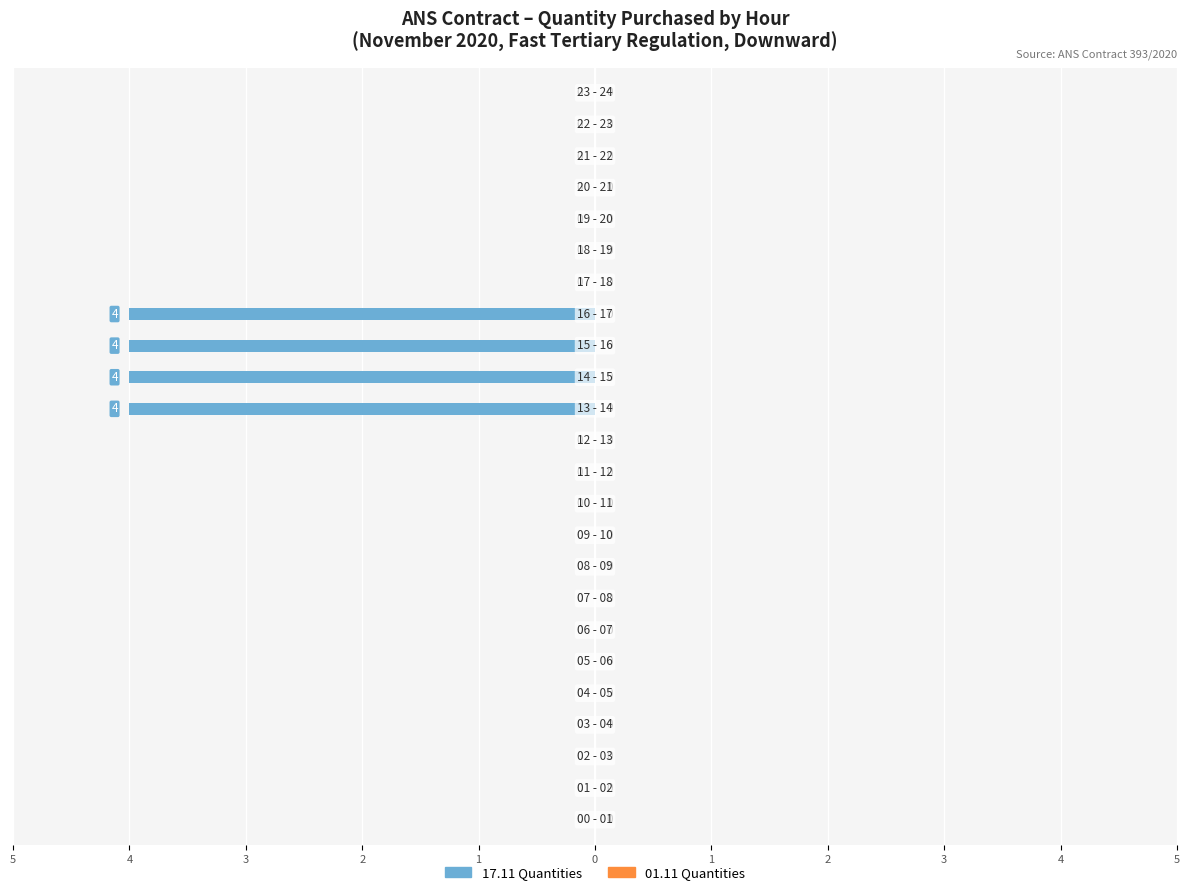

At which category does the chart reach its minimum across all series?

13